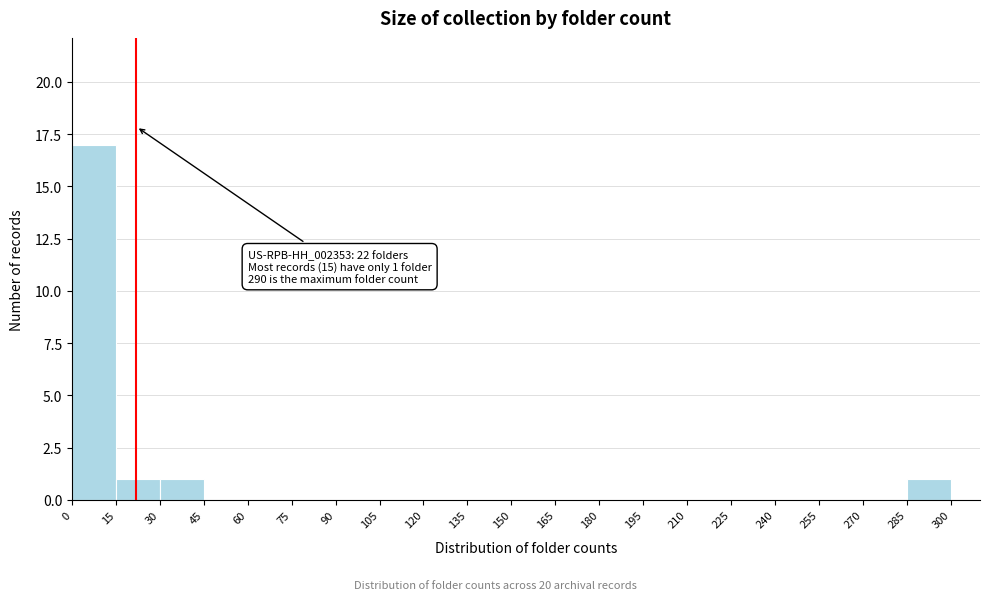

Over which range of the x-axis is the bar tallest?

0 to 15